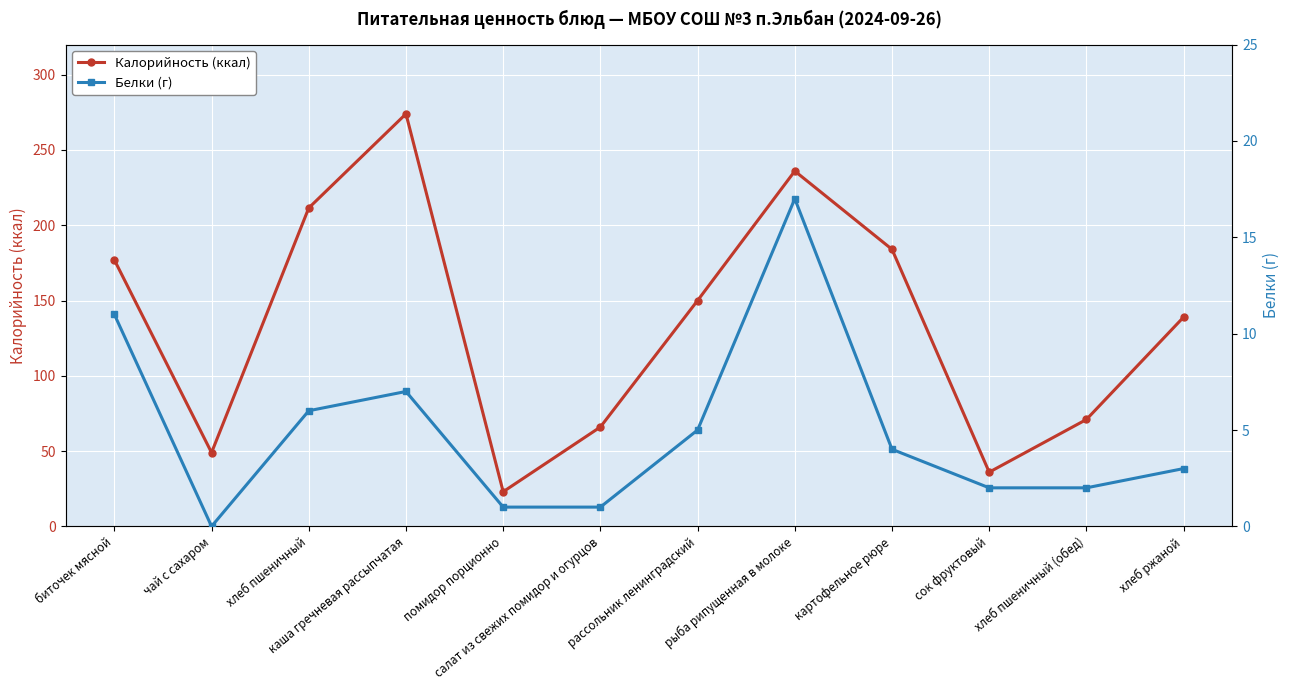

List the series in order of their overall mean, highest first.

Калорийность (ккал), Белки (г)